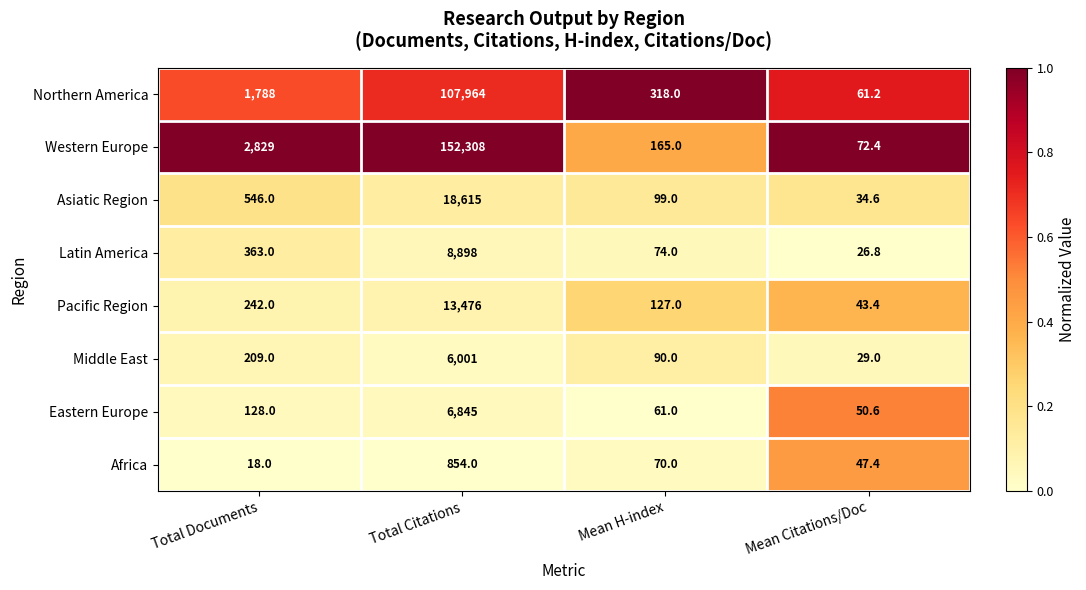

Rank the series at Total Documents from lowest to highest value.

Africa, Eastern Europe, Middle East, Pacific Region, Latin America, Asiatic Region, Northern America, Western Europe